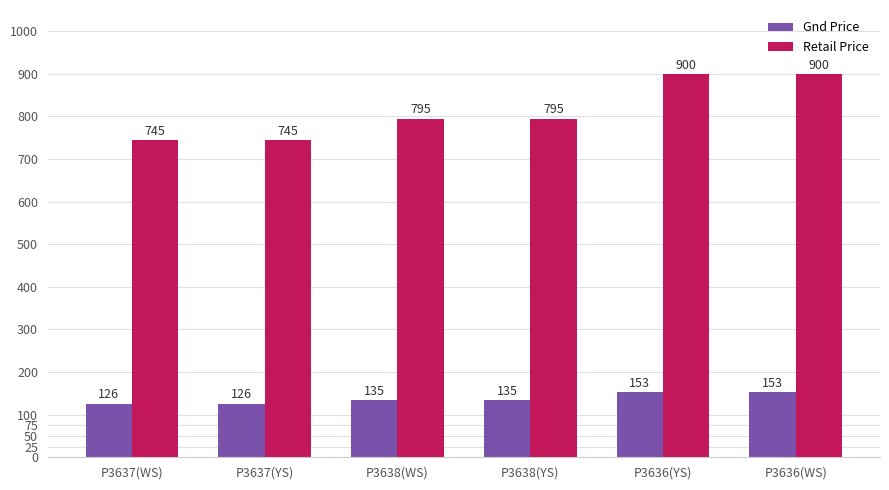

What is the difference between the highest and lowest values at P3638(YS)?

660